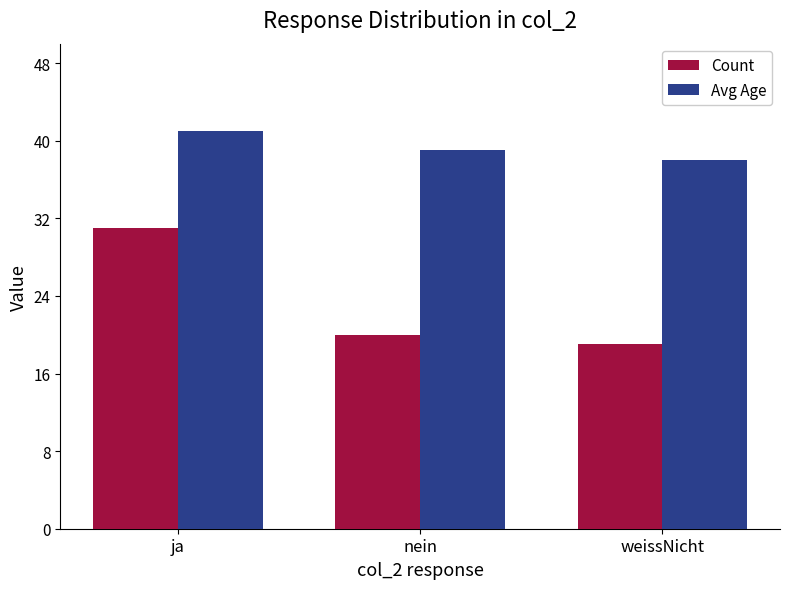

The Avg Age series shows 38 at weissNicht. True or false?

True